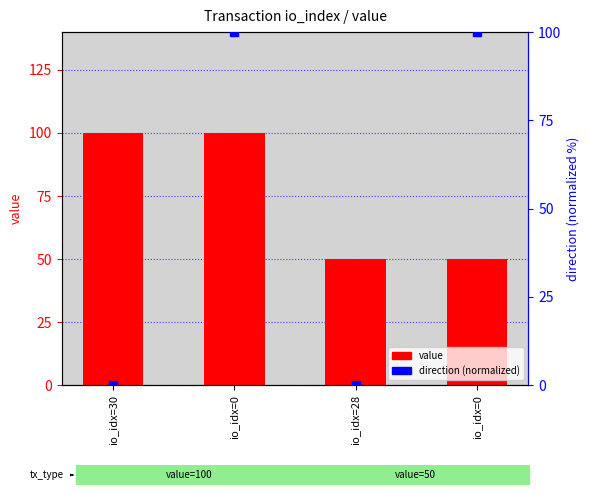

Which series contains the highest Y value?

value